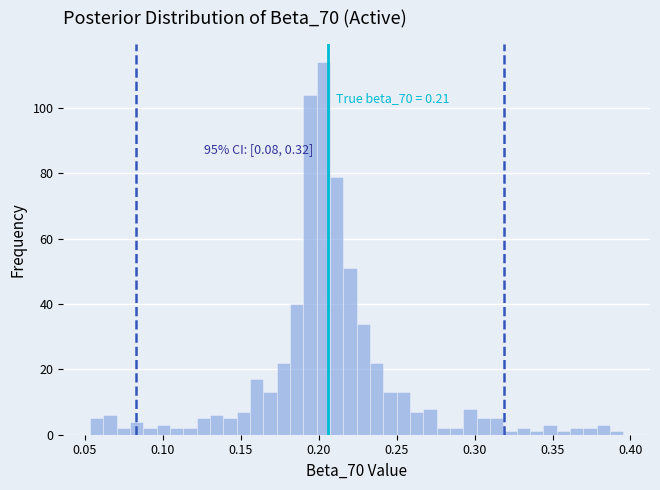

Around what value on the x-axis is the tallest bar? Give the approximate position of its centre, as read against the axis.

0.205